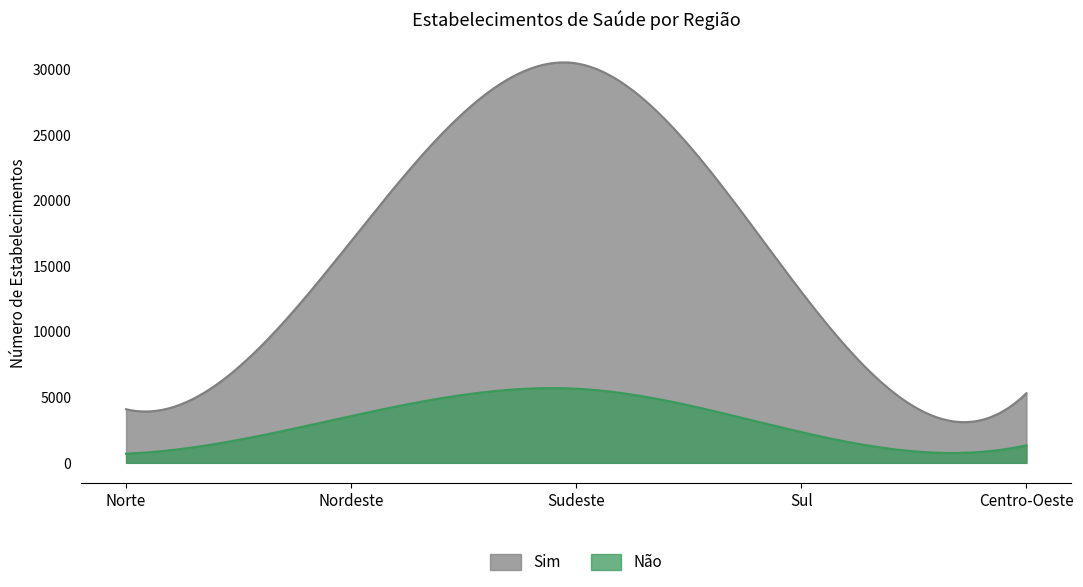

True or false: Sim and Não cross at least once.

False